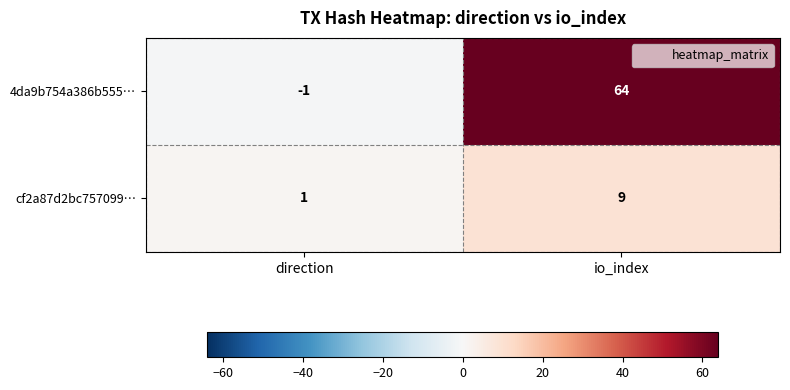

List the series in order of their peak value, highest first.

4da9b754a386b555…, cf2a87d2bc757099…